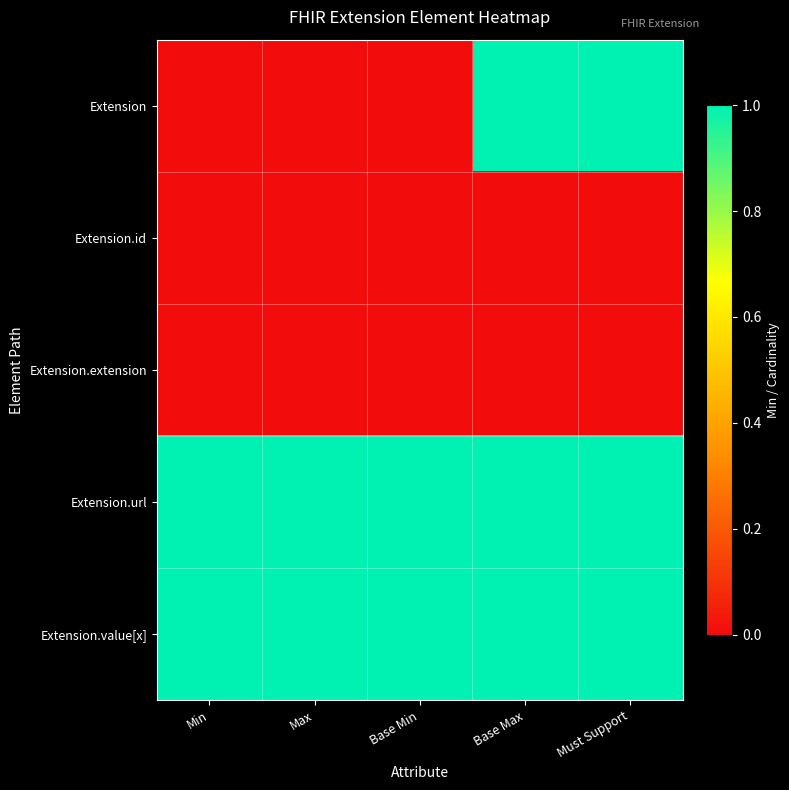

At how many categories does at least one series exceed 0?

5